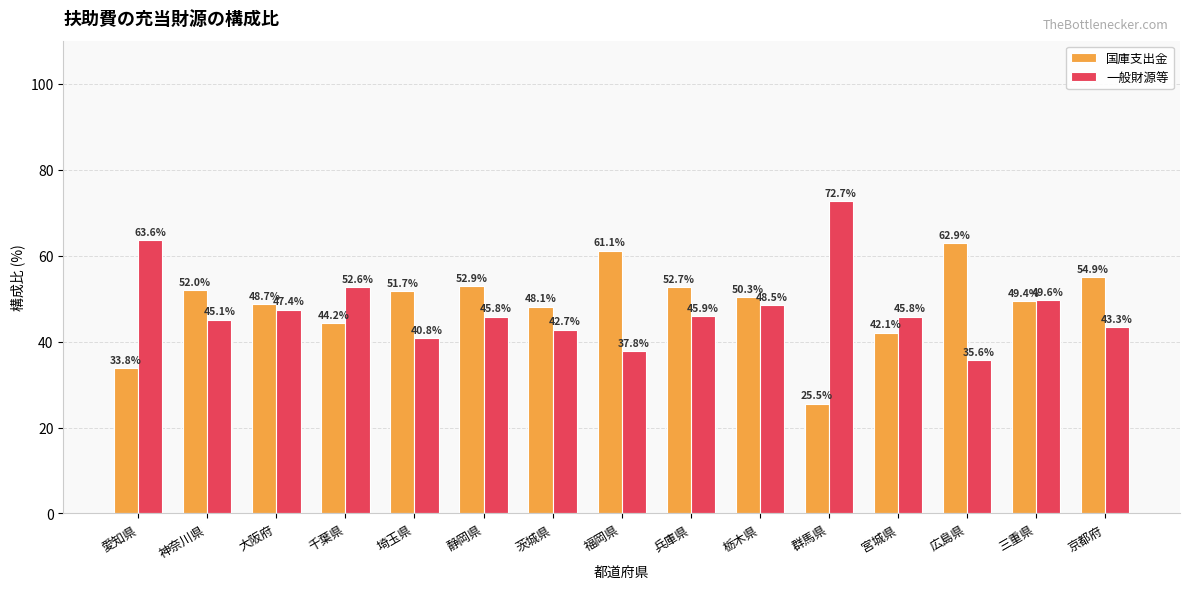

How many data points does each series have?

15